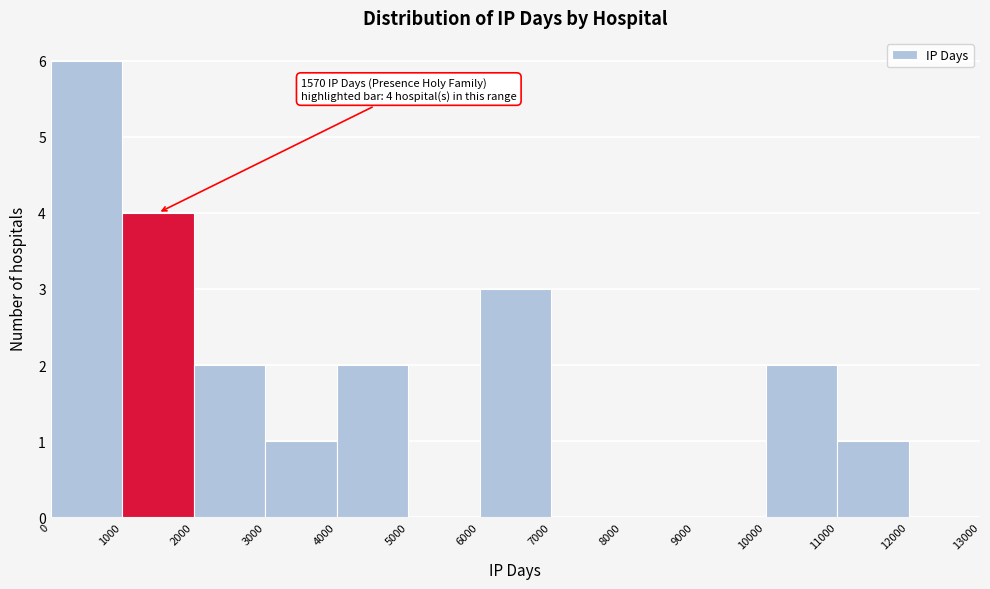

Over which range of the x-axis is the bar tallest?

0 to 1000